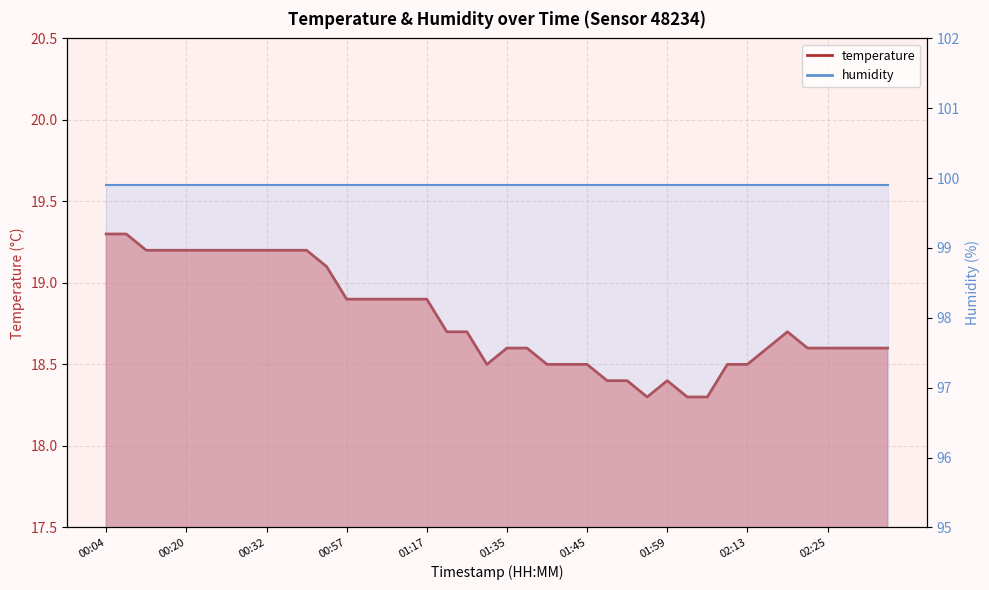

Between 00:12 and 01:12, which is larger?

00:12